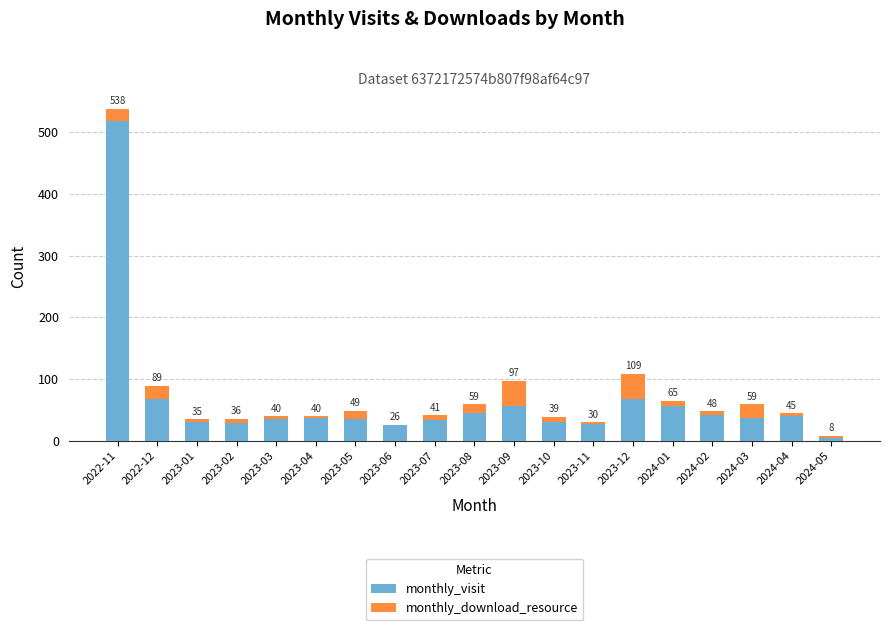

What are all the series names shown in the legend?

monthly_visit, monthly_download_resource